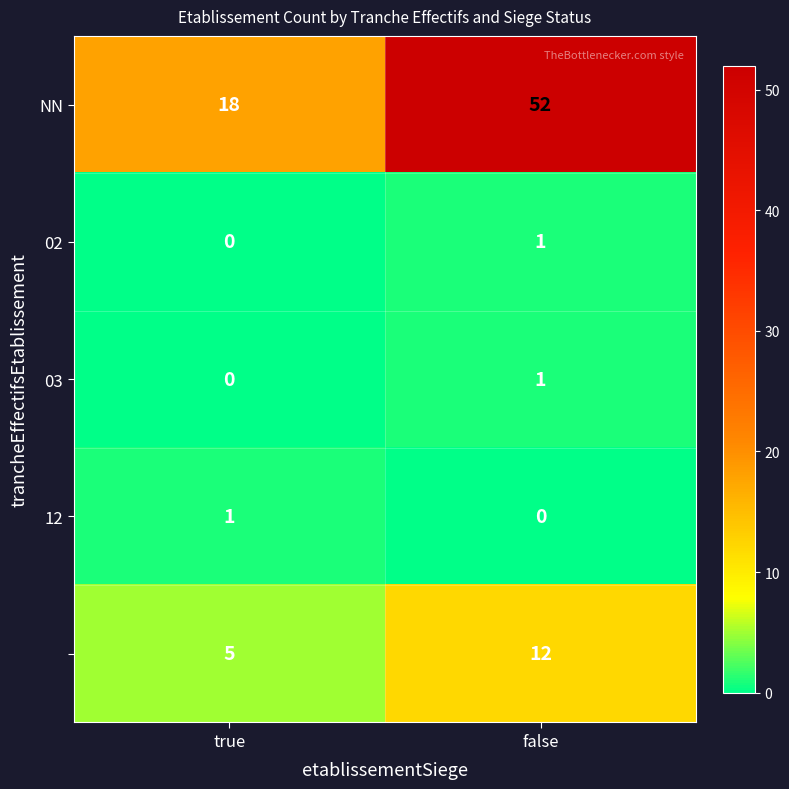

At how many categories does at least one series exceed 38?

1